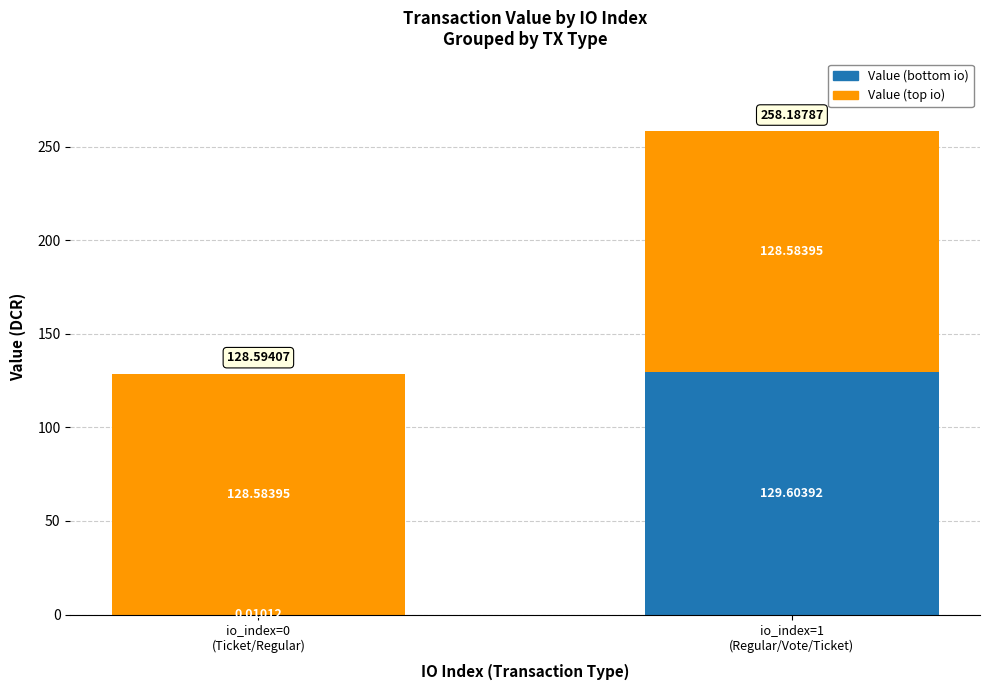

At which category is the sum across all series the highest?

io_index=1
(Regular/Vote/Ticket)